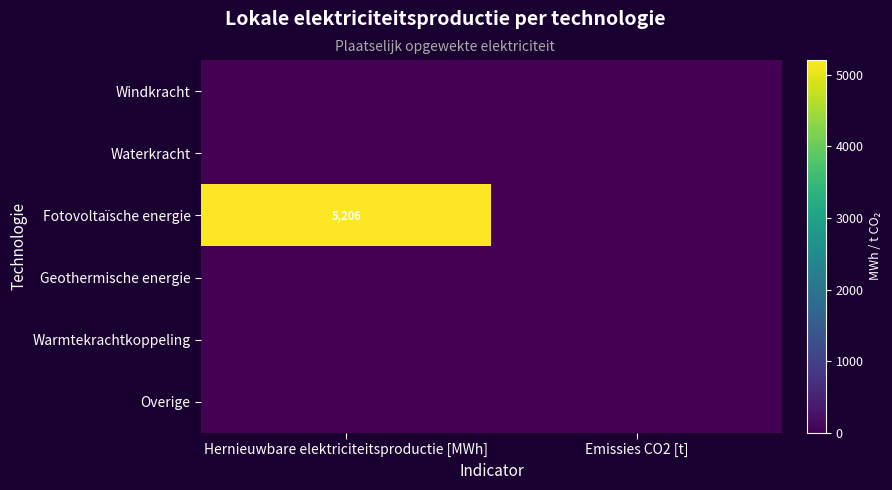

Is it true that Fotovoltaïsche energie equals 5206 at Hernieuwbare elektriciteitsproductie [MWh]?

True